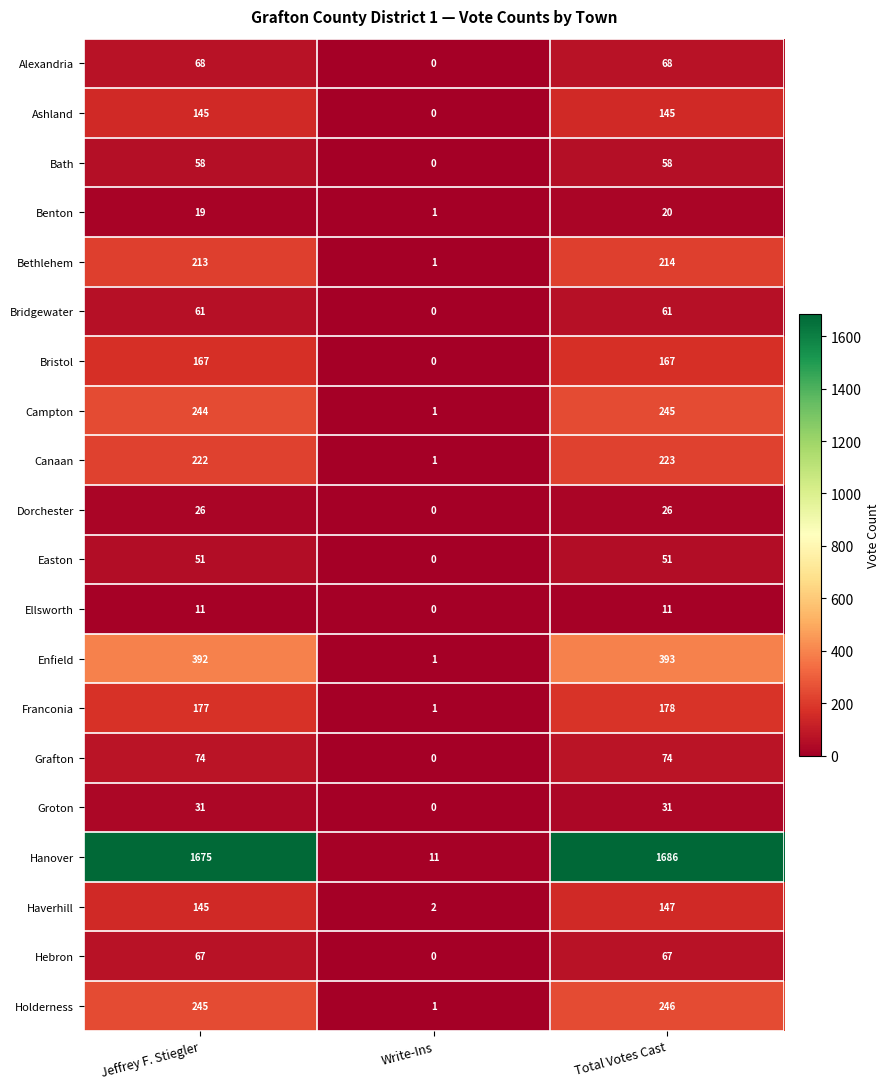

True or false: Haverhill has a value of 195 at Jeffrey F. Stiegler.

False